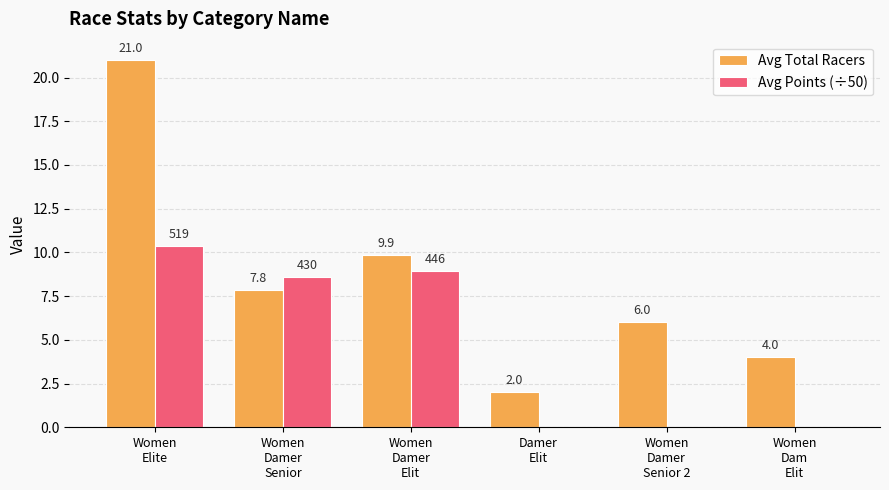

What is the sum of all Avg Total Racers values?

50.7